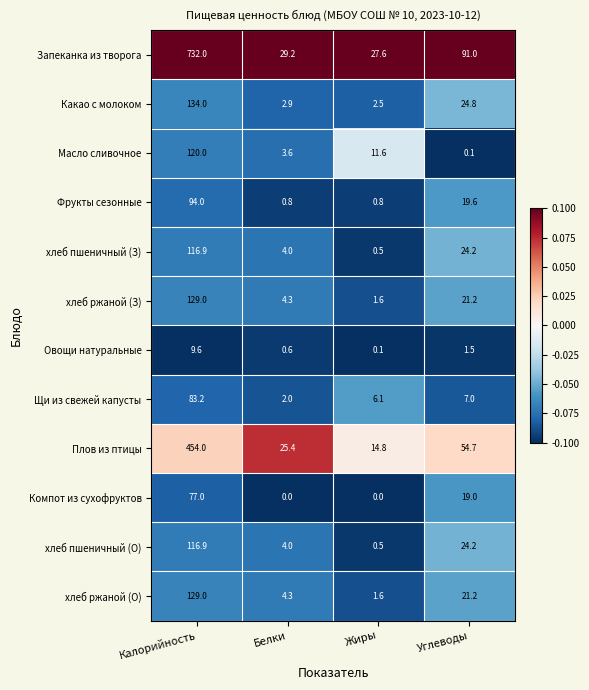

The хлеб ржаной (О) series shows 7.4 at Белки. True or false?

False